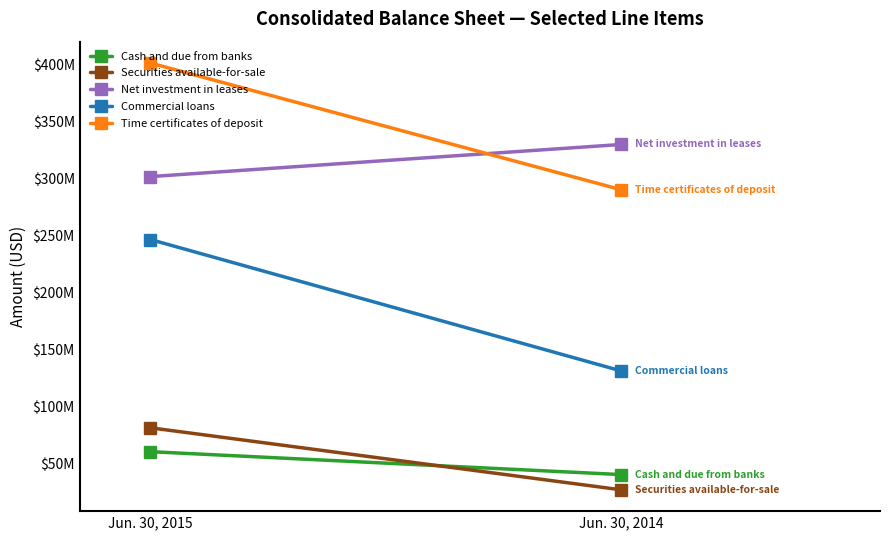

True or false: Commercial loans has a value of 90549226 at Jun. 30, 2014.

False